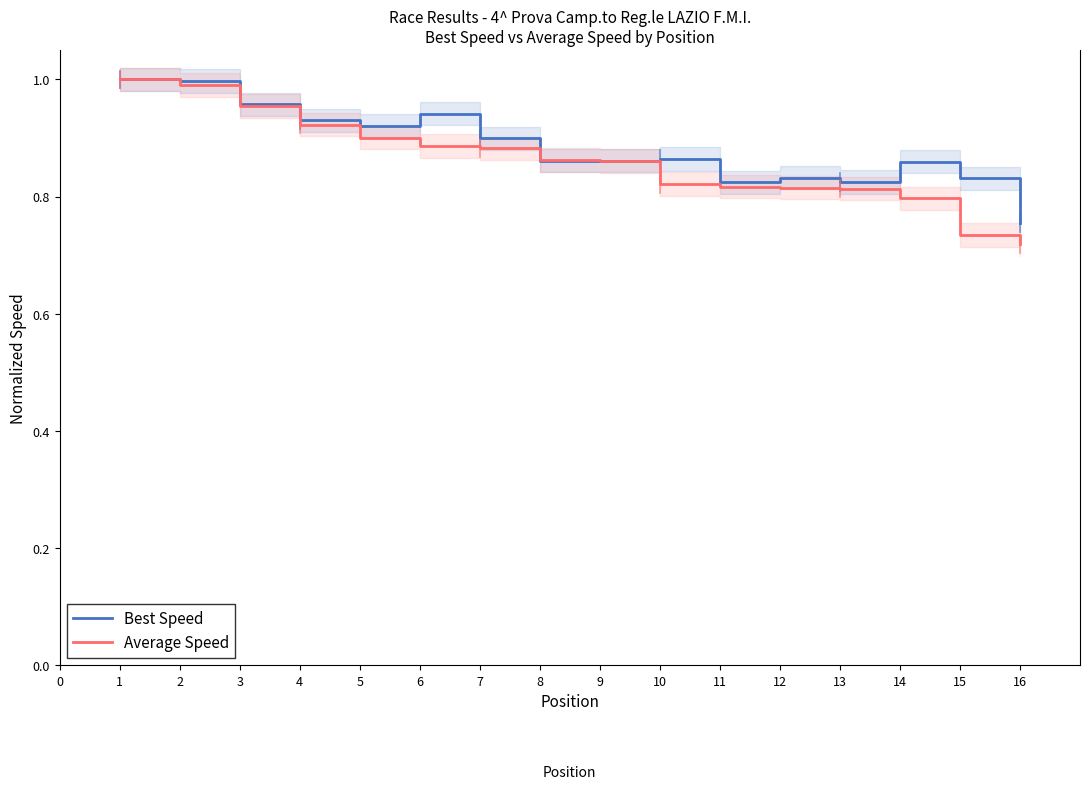

True or false: Average Speed has a value of 0.2 at 3.

False